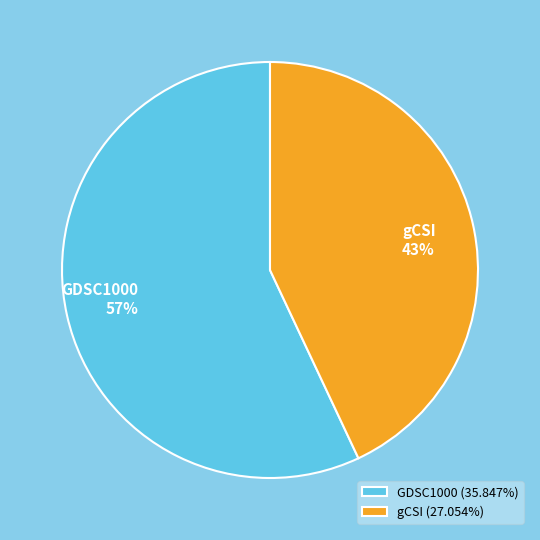

How many slices are in this pie chart?

2